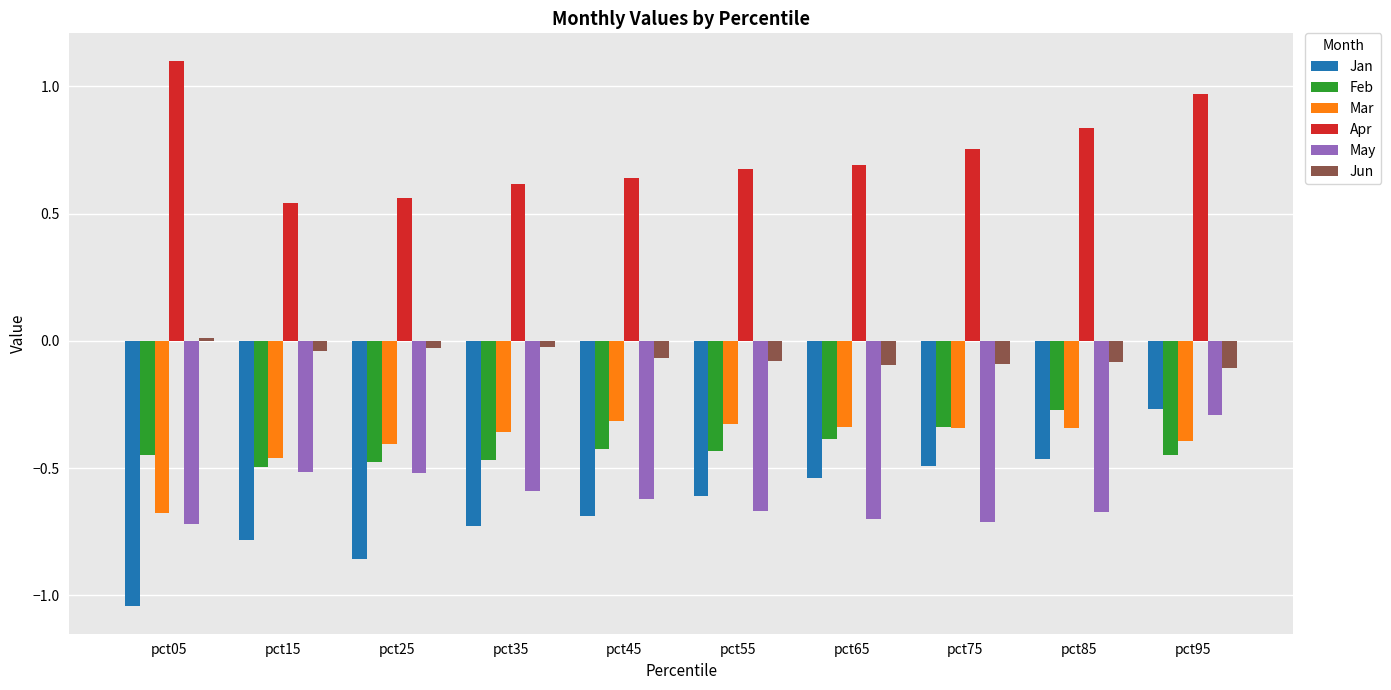

Are the bars grouped side by side (vs. stacked)?

Yes